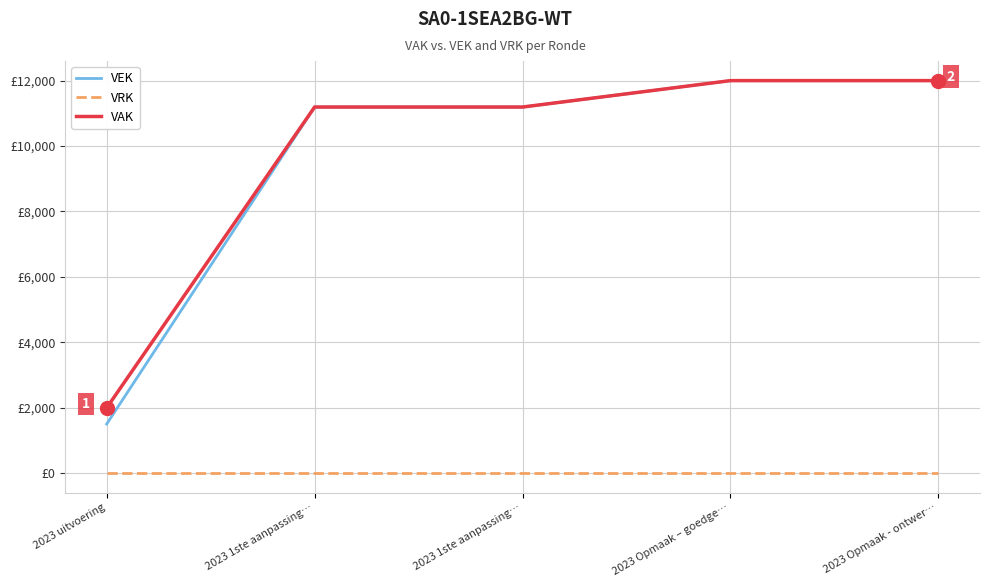

Does the chart display data point markers on the line(s)?

No